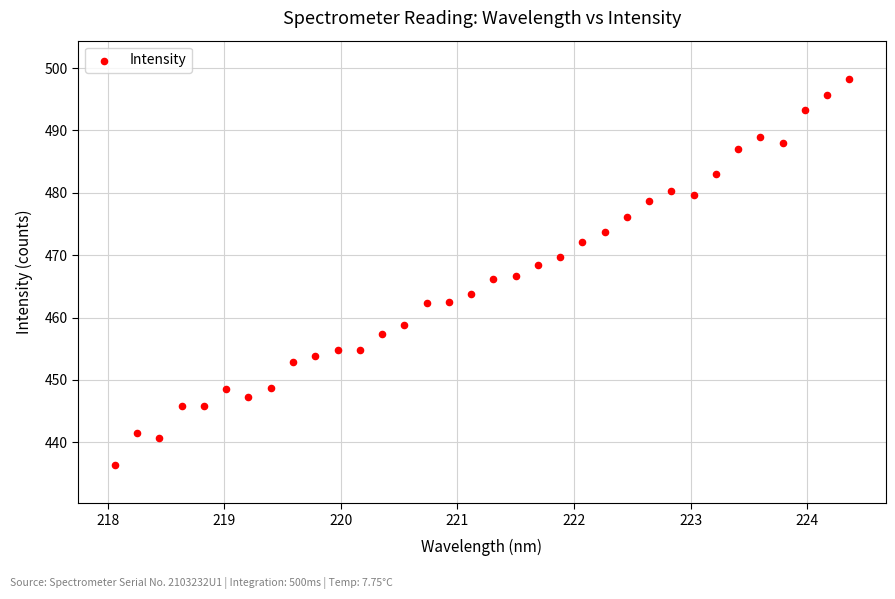

What is the range of X values (max minus min)?

6.3